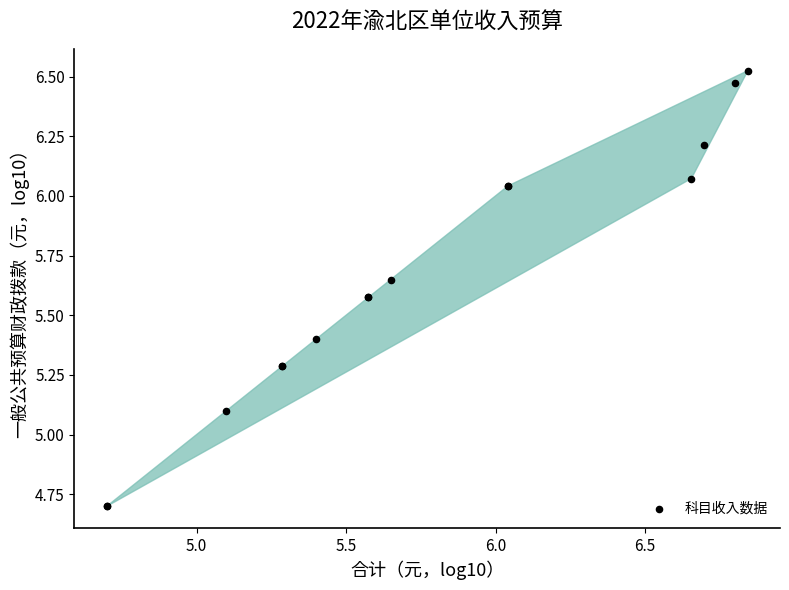

What Y value in the scatter plot is closest to 5?

5.1